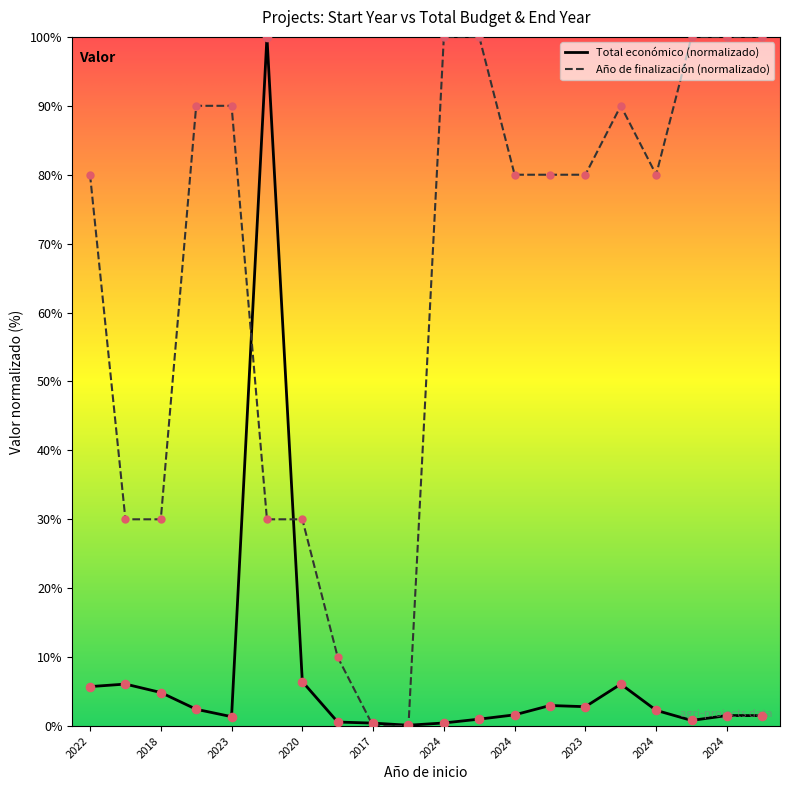

Which series has the largest total across all categories?

Año de finalización (normalizado)